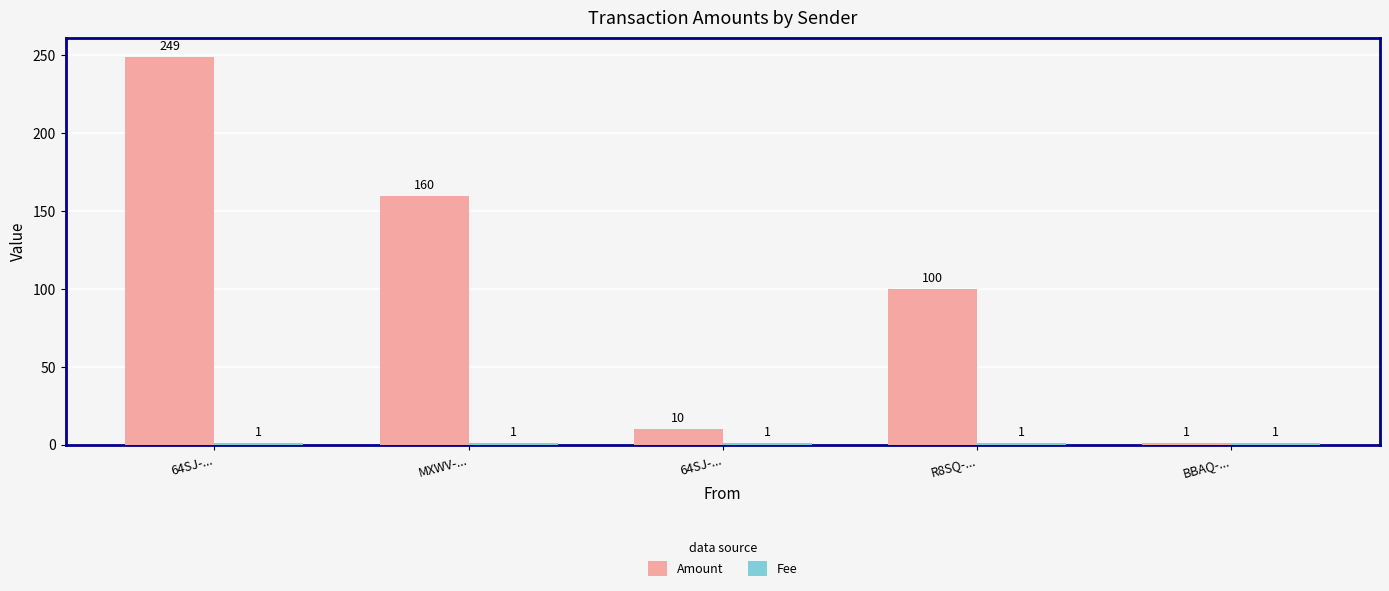

The Fee series shows 1 at R8SQ-.... True or false?

True